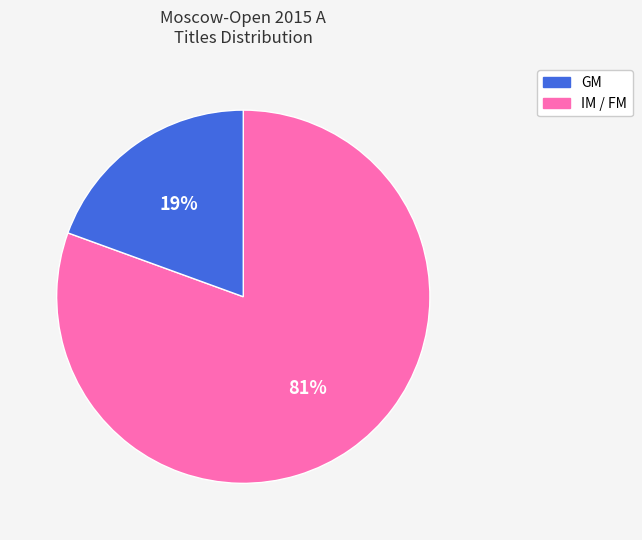

Is there a majority slice in this chart?

Yes